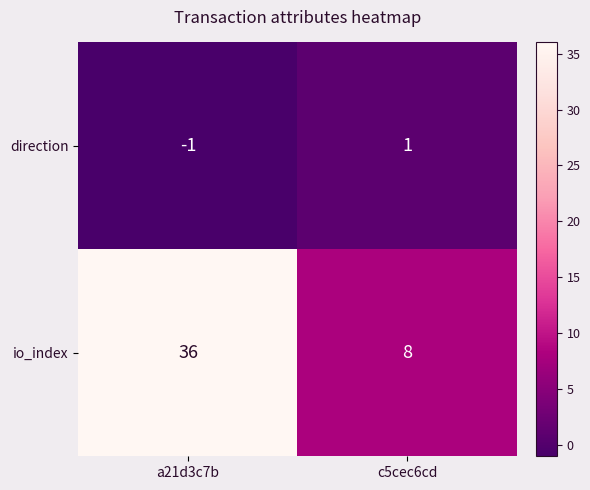

List the series in order of their peak value, lowest first.

direction, io_index